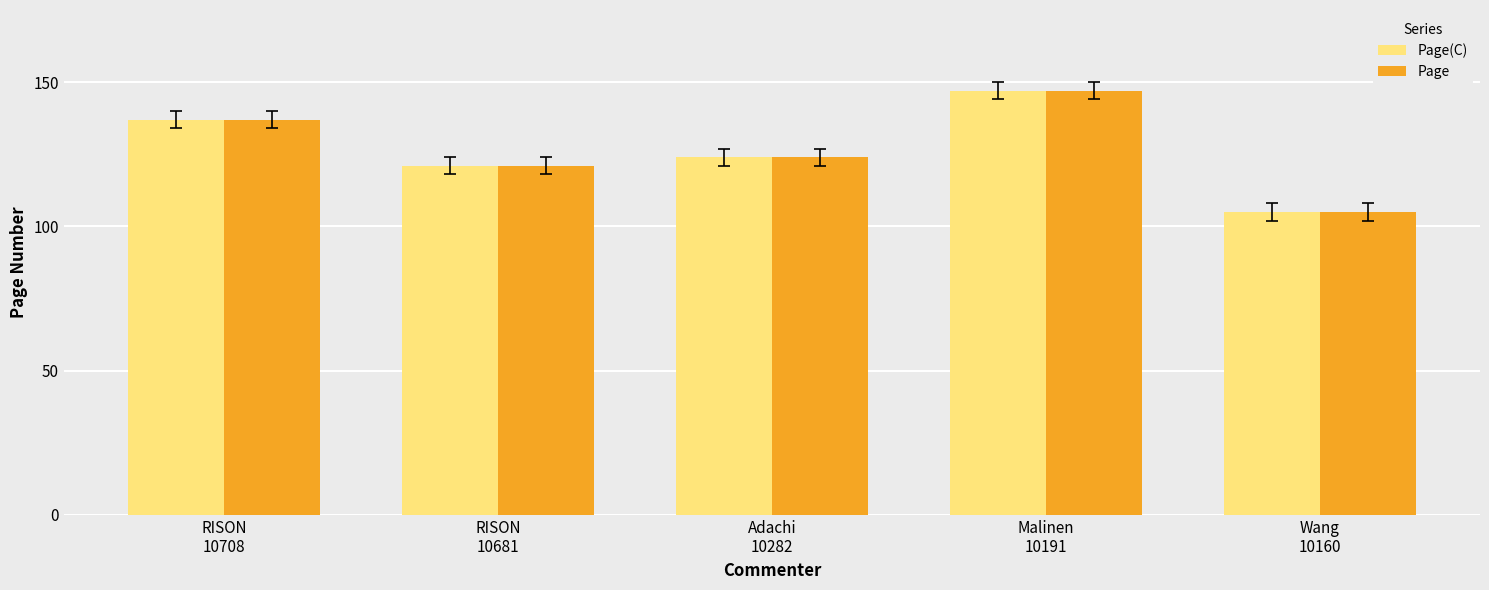

True or false: Page(C) has a value of 137 at RISON
10708.

True